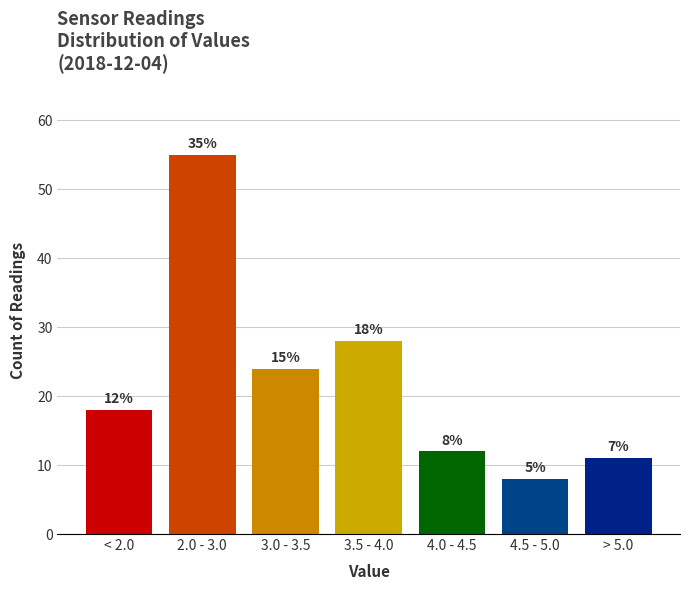

How many bars are there in total?

7